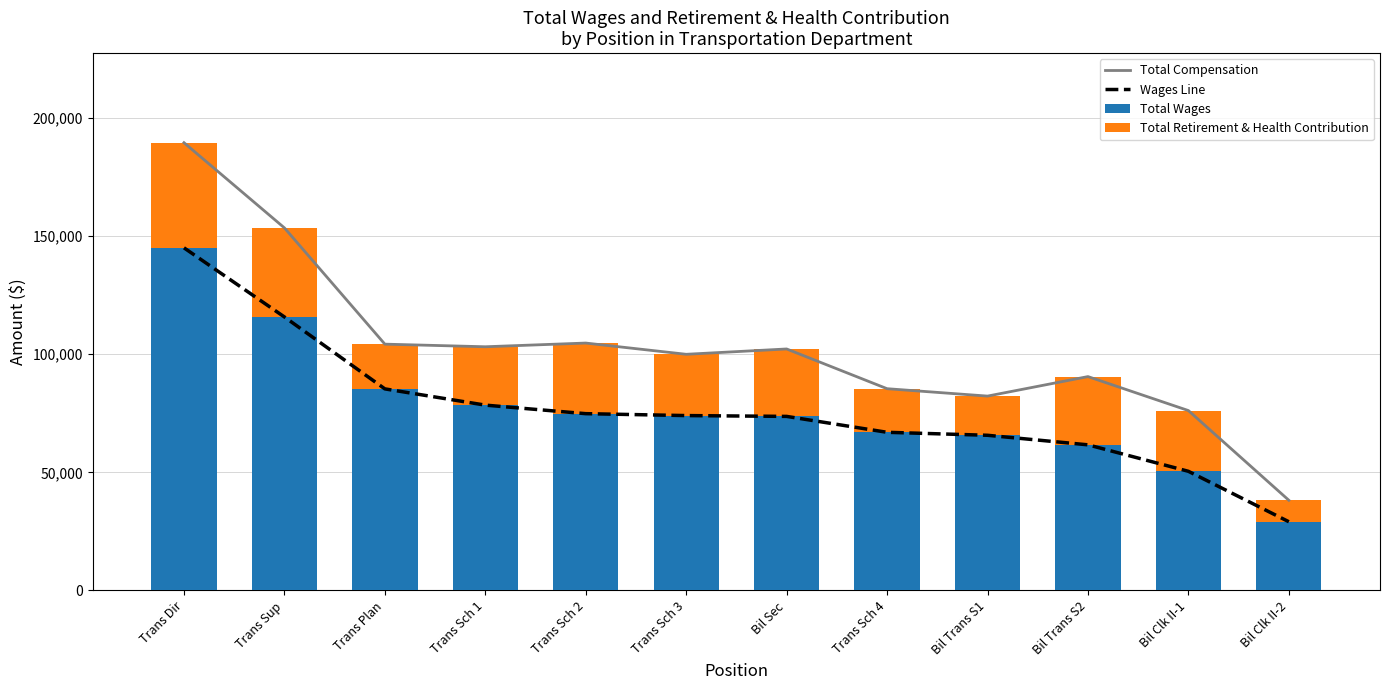

Read the Total Retirement & Health Contribution value at Trans Sch 1, to the nearest 100.

24700